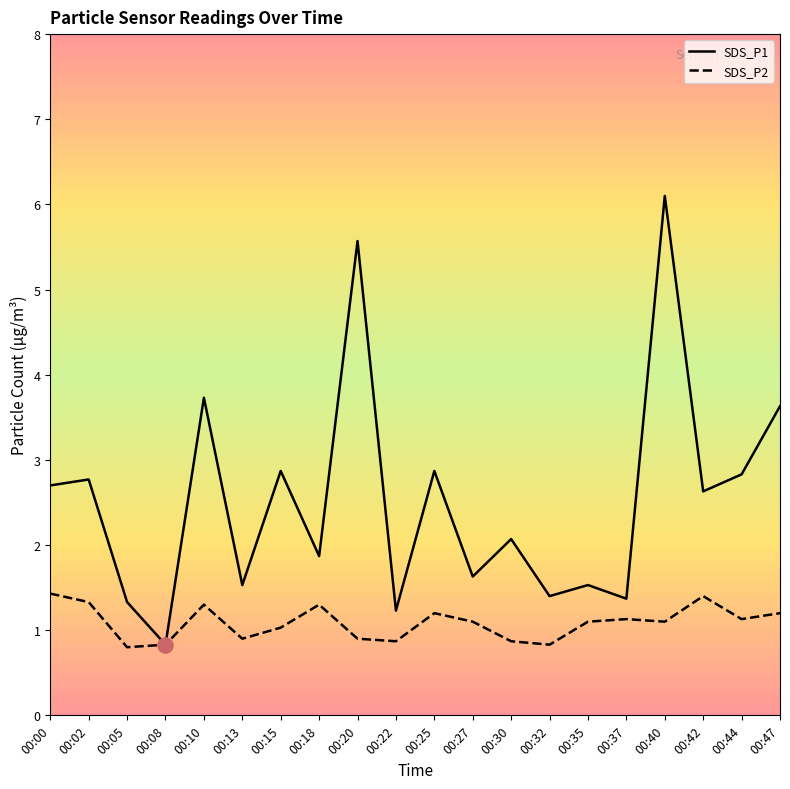

At how many categories does at least one series exceed 4?

2